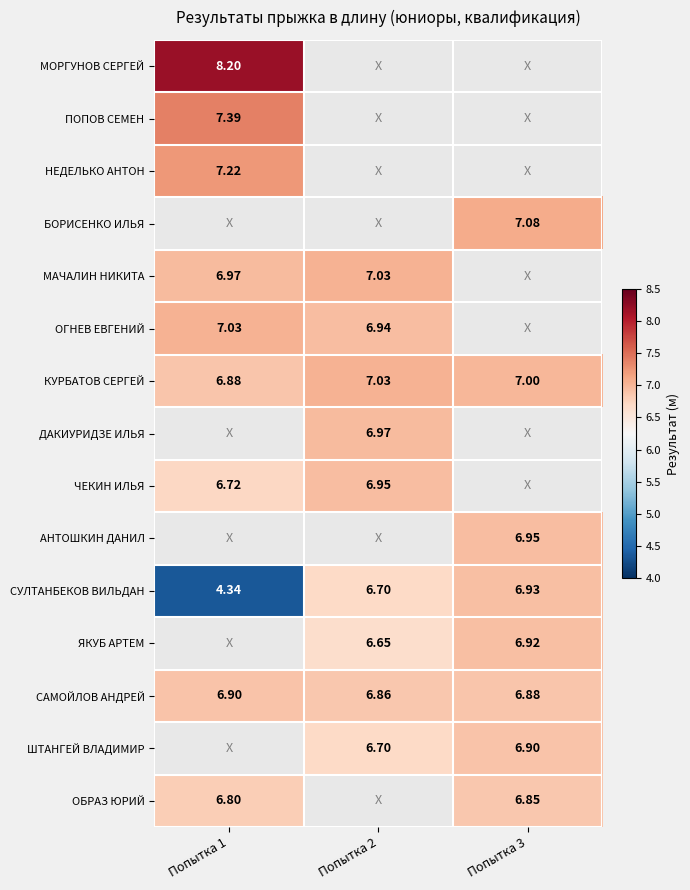

Which series has the largest range (max minus min)?

СУЛТАНБЕКОВ ВИЛЬДАН